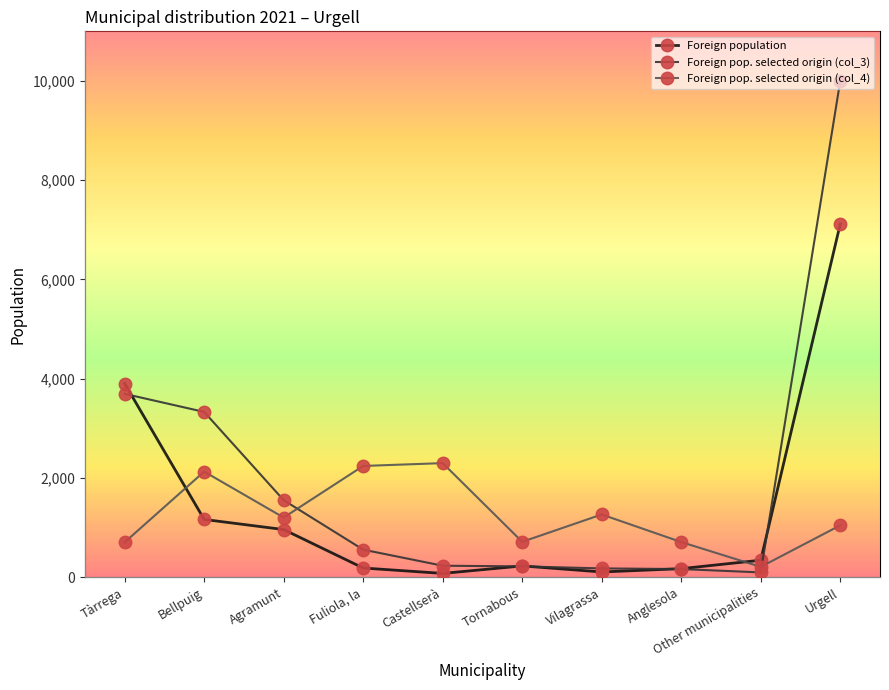

The value of Foreign population at Agramunt is 582. True or false?

False